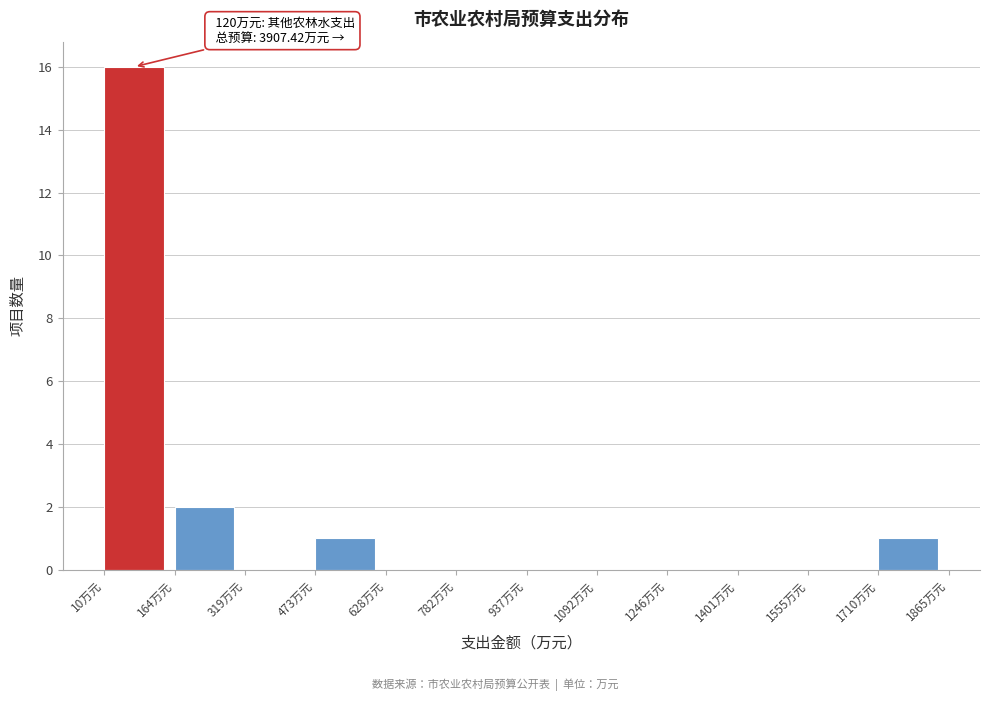

Over which range of the x-axis is the bar tallest?

20 to 160